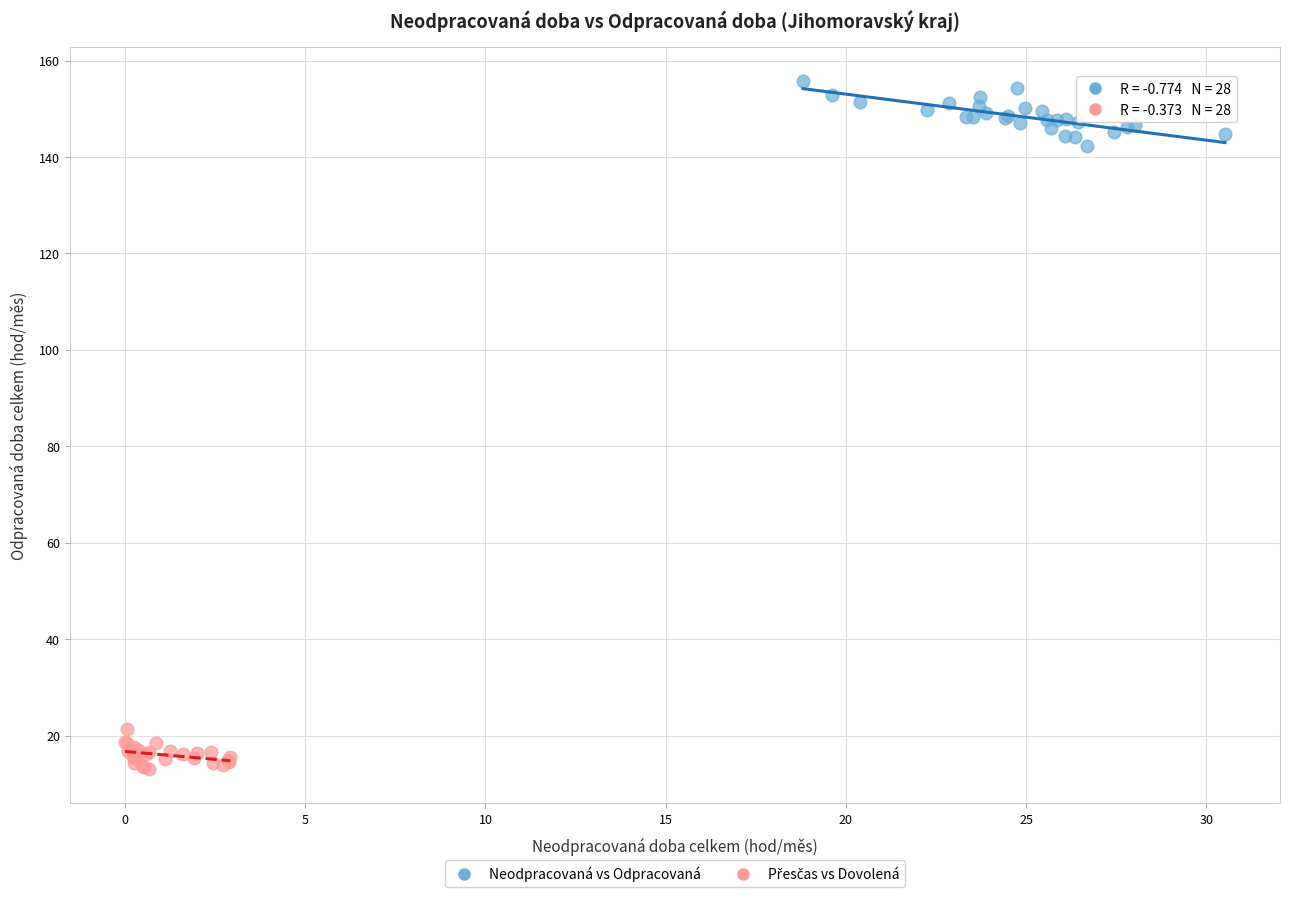

Which series reaches the maximum Y coordinate?

Neodpracovaná vs Odpracovaná